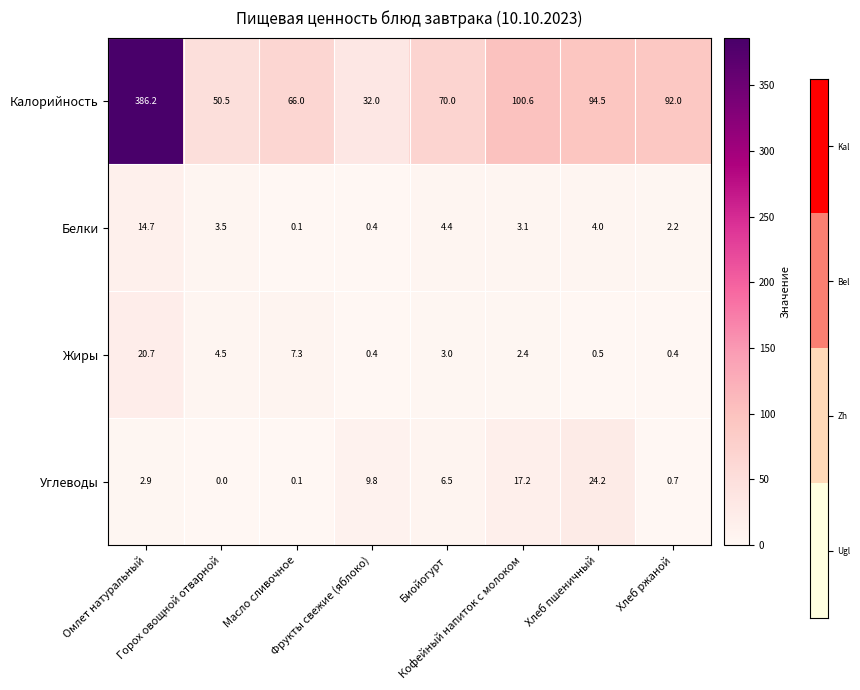

What is the average value of the Углеводы series?

7.7